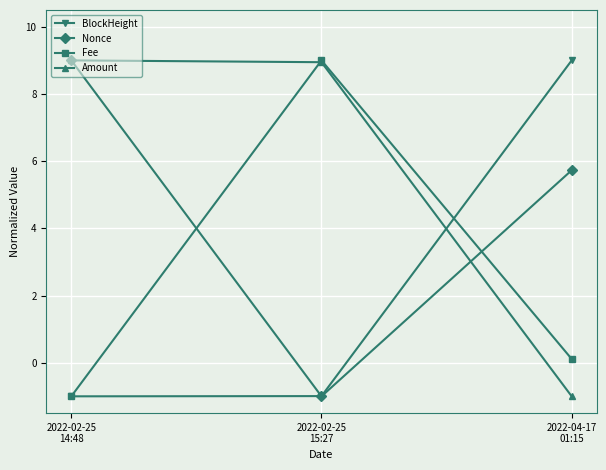

How many lines are shown in the chart?

4